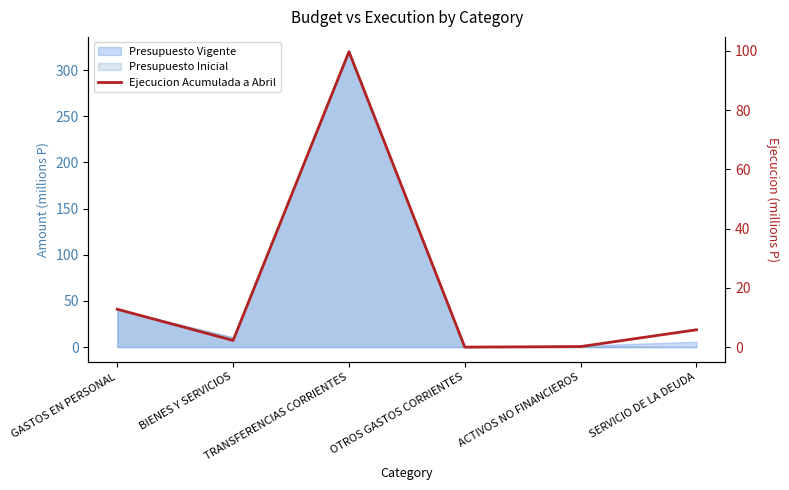

Does the chart have visible grid lines?

No